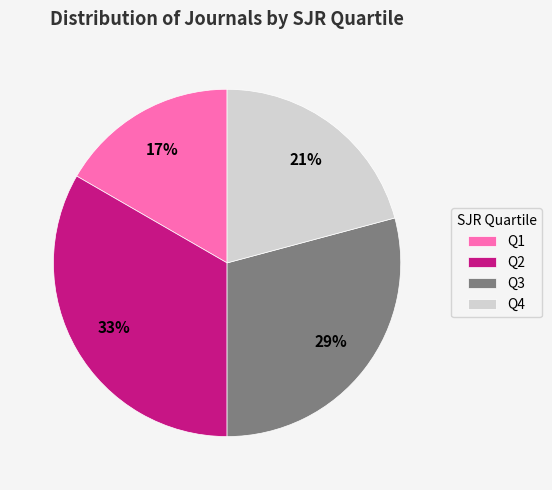

Which has a higher value, Q2 or Q1?

Q2